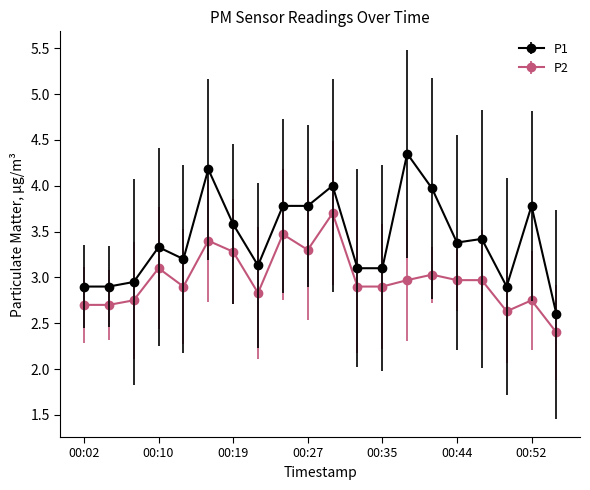

What is the smallest value displayed?

2.4